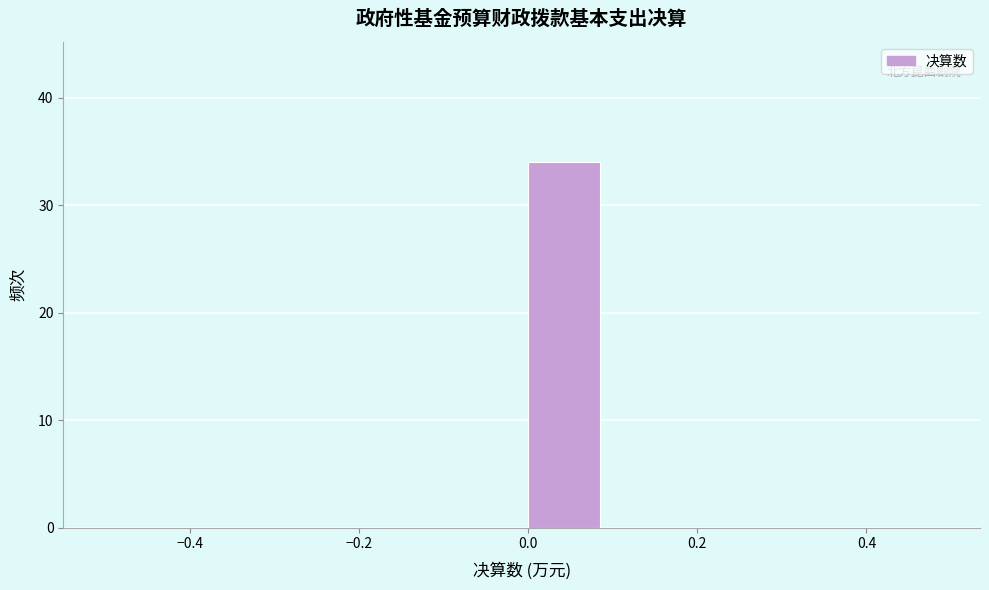

Reading left to right, list every bar in this chart as the range it spans on the x-axis followed by its height. The values are not printed on the chart, so give them approximately, as read against the axis.

-0.5 to -0.4: 0
-0.4 to -0.3: 0
-0.3 to -0.2: 0
-0.2 to -0.1: 0
-0.1 to 0.0: 0
0.0 to 0.1: 34
0.1 to 0.2: 0
0.2 to 0.3: 0
0.3 to 0.4: 0
0.4 to 0.5: 0